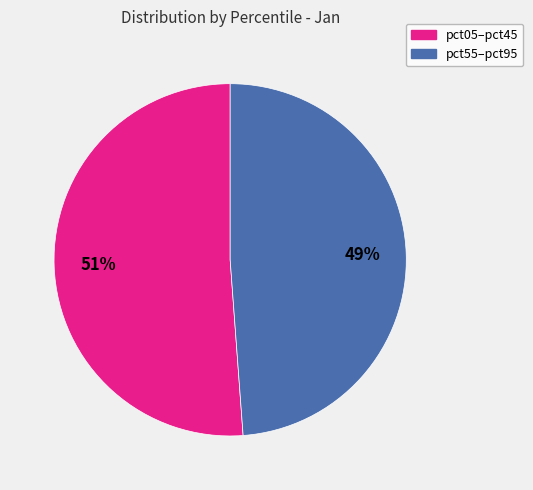

Is there any slice that represents more than half of the pie?

Yes